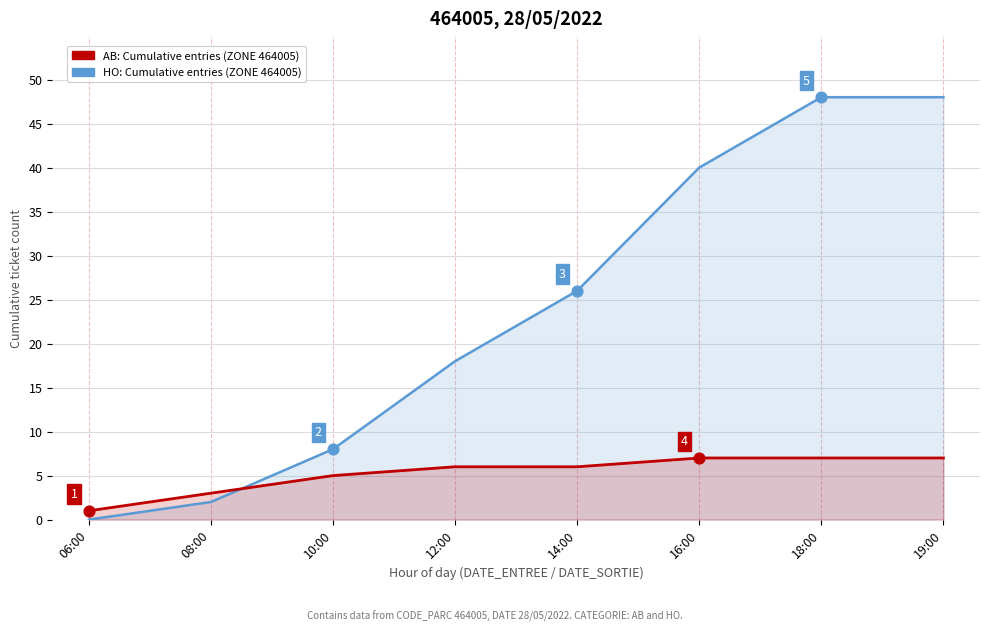

What are all the series names shown in the legend?

HO: Cumulative entries (ZONE 464005), AB: Cumulative entries (ZONE 464005)